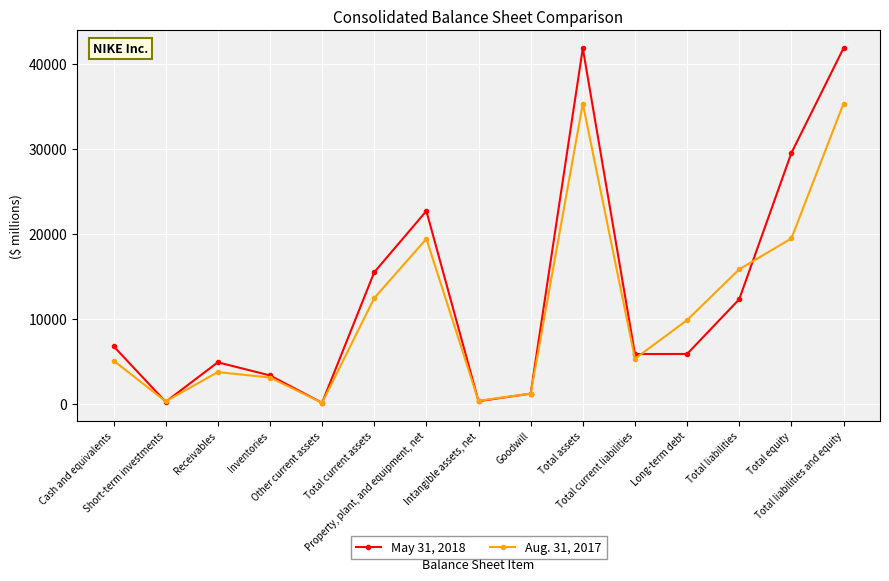

True or false: May 31, 2018 has a value of 5450 at Inventories.

False